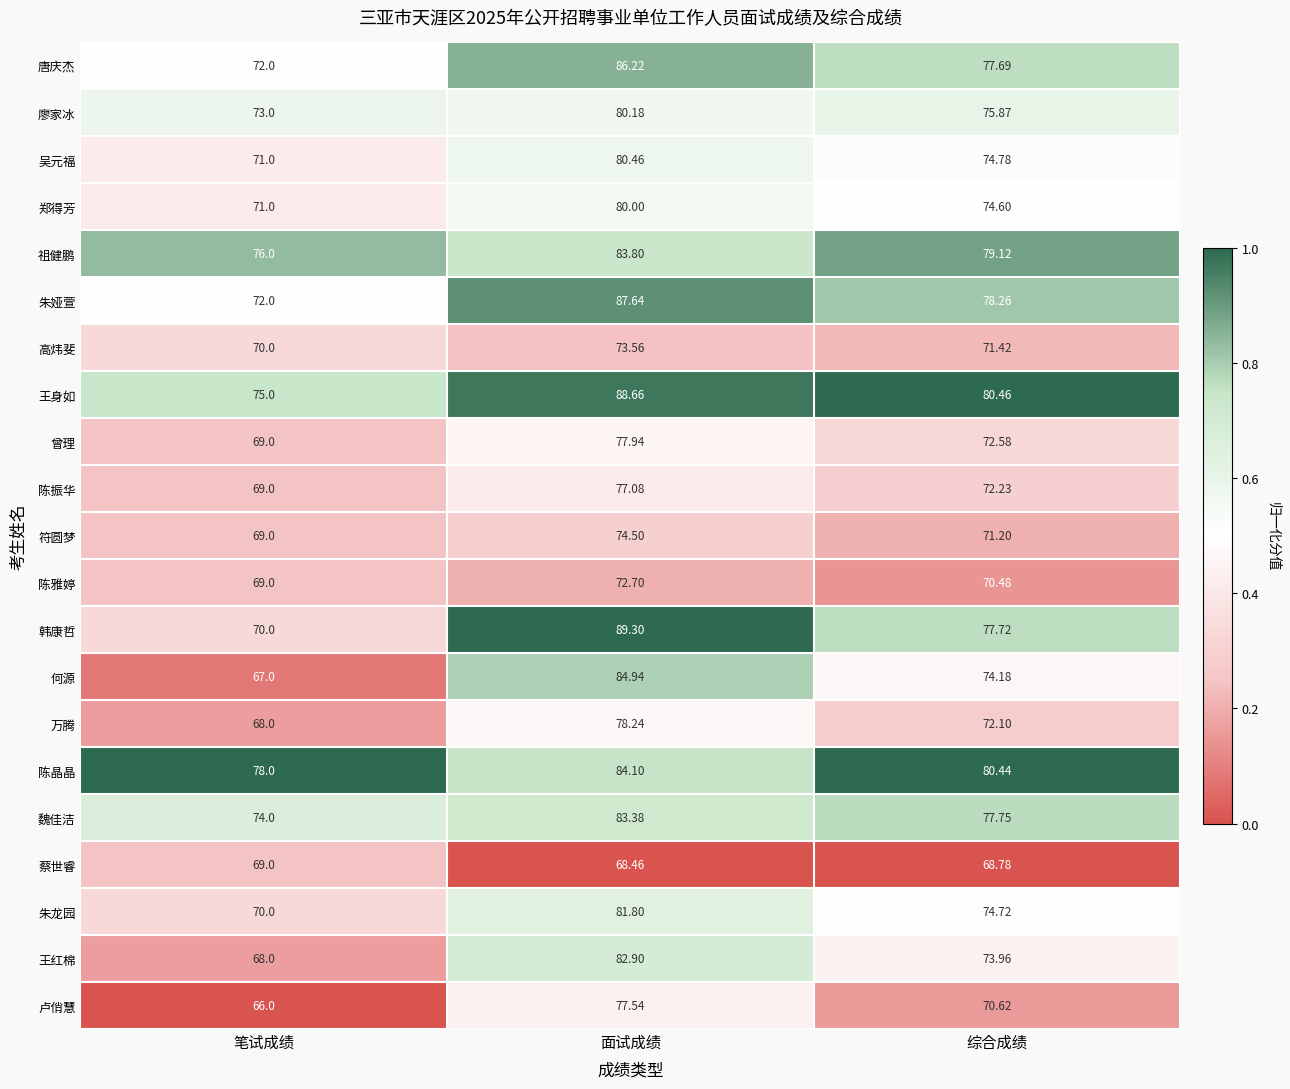

At which category does the chart reach its peak across all series?

面试成绩